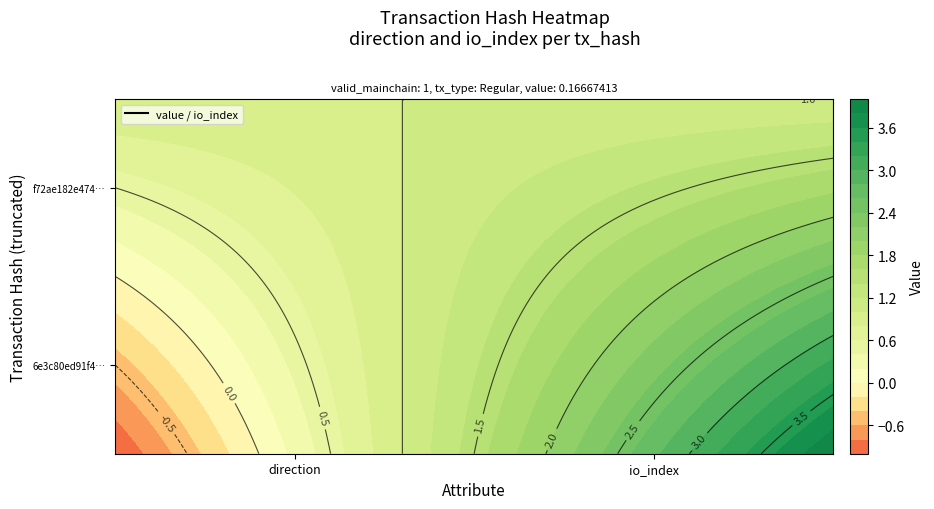

Is it true that f72ae182e474b4d1e9fafd5582772d35b0917b9 equals 1 at 1?

False